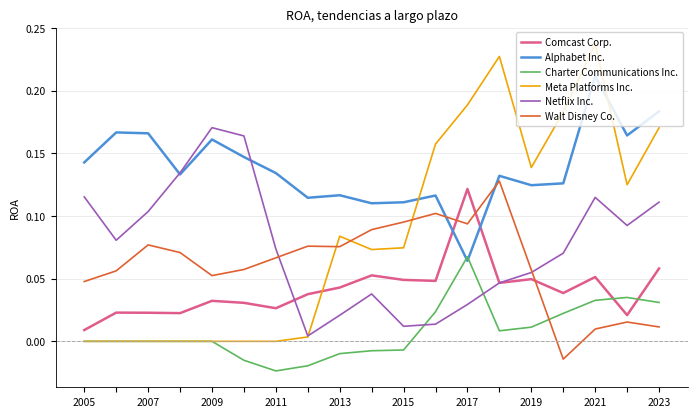

True or false: Comcast Corp. and Walt Disney Co. cross at least once.

True